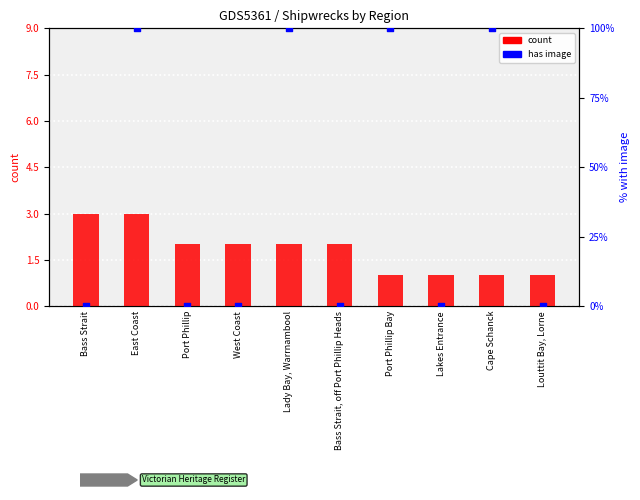

What is the total value across all series at Port Phillip?

2